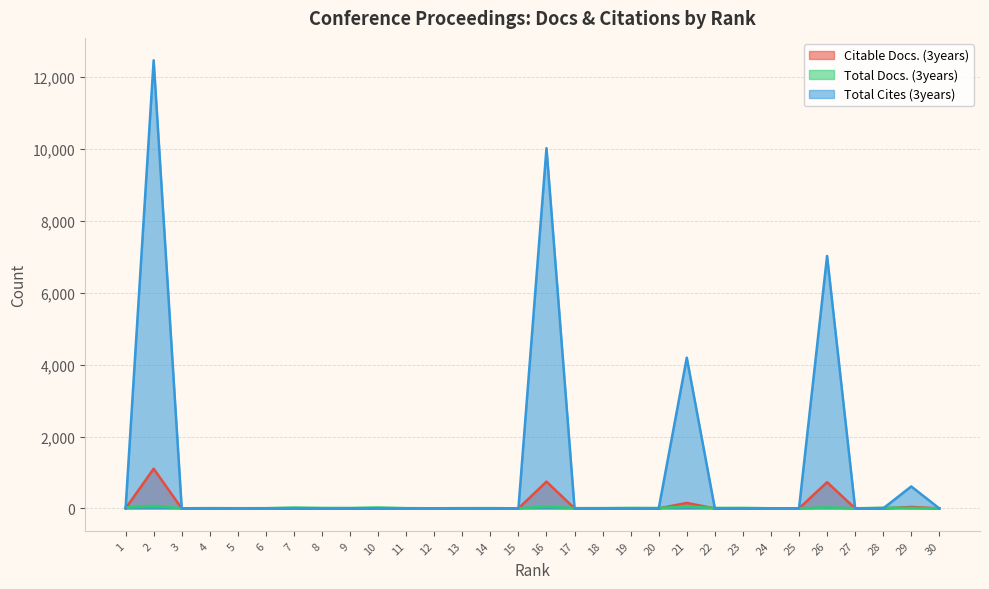

How many series are shown in this chart?

3